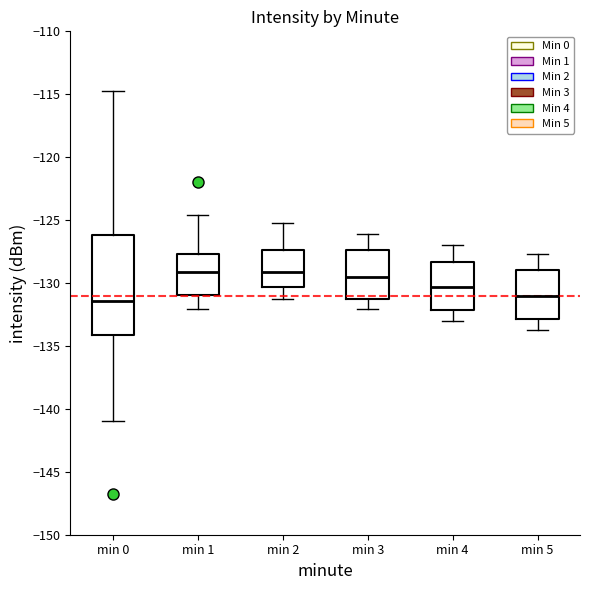

Where does the median line of the box for min 2 sit on the y-axis? The values are not printed on the chart, so give them approximately, as read against the axis.

-129.0